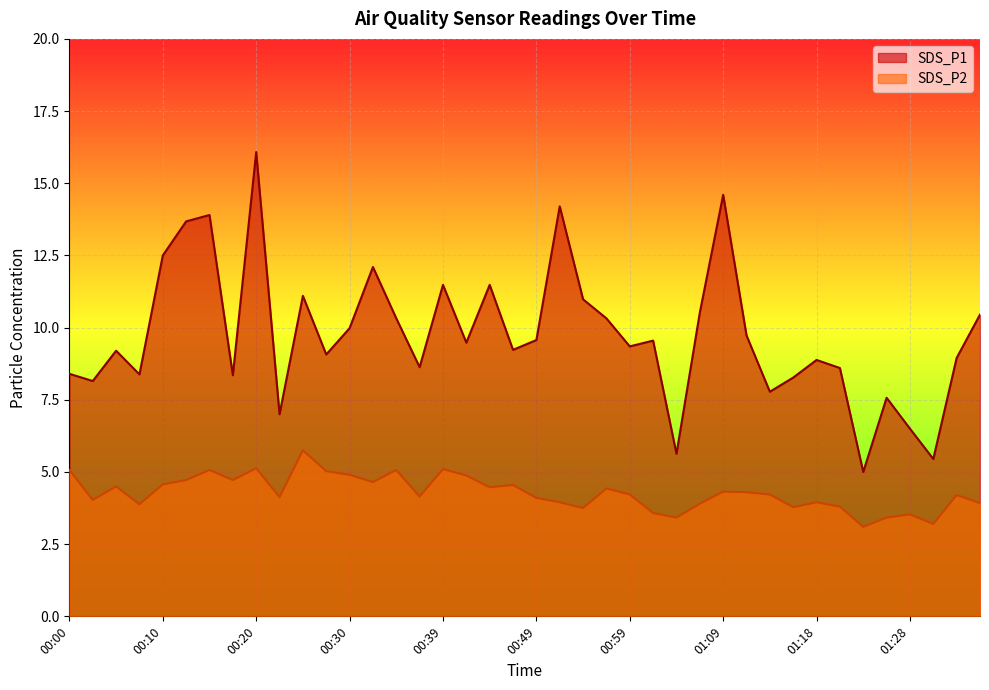

Which series has the largest range (max minus min)?

SDS_P1